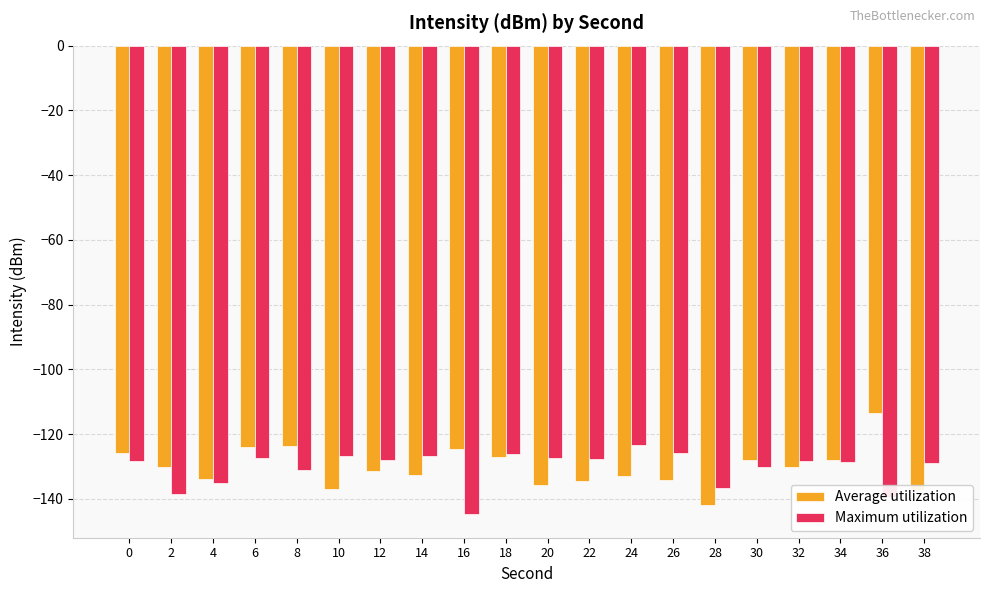

Which category has the highest value across all series?

36